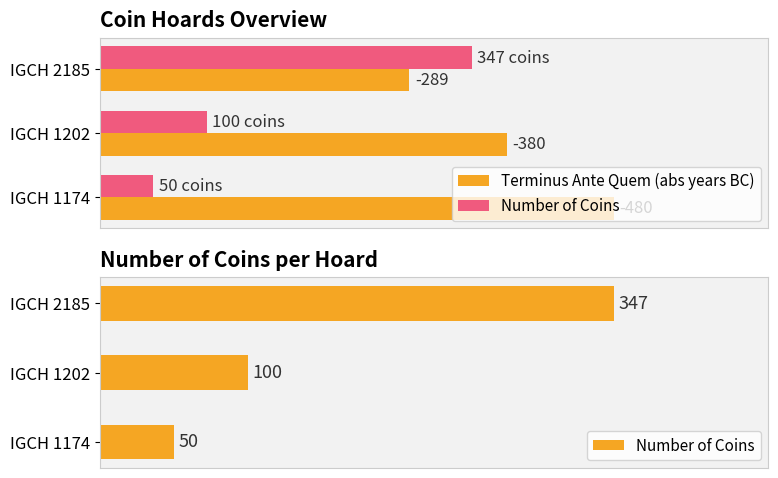

Is it true that Terminus Ante Quem (abs years BC) equals 390 at IGCH 2185?

False